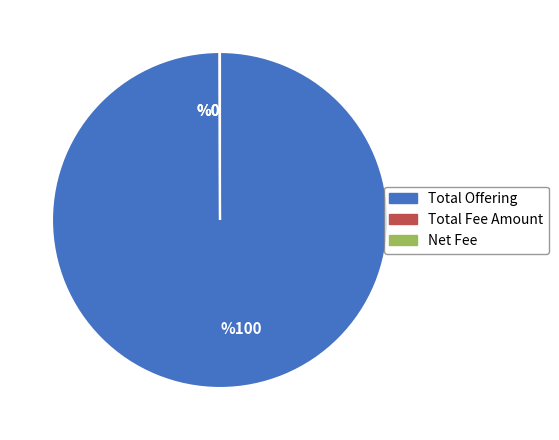

Does any single category account for the majority?

Yes